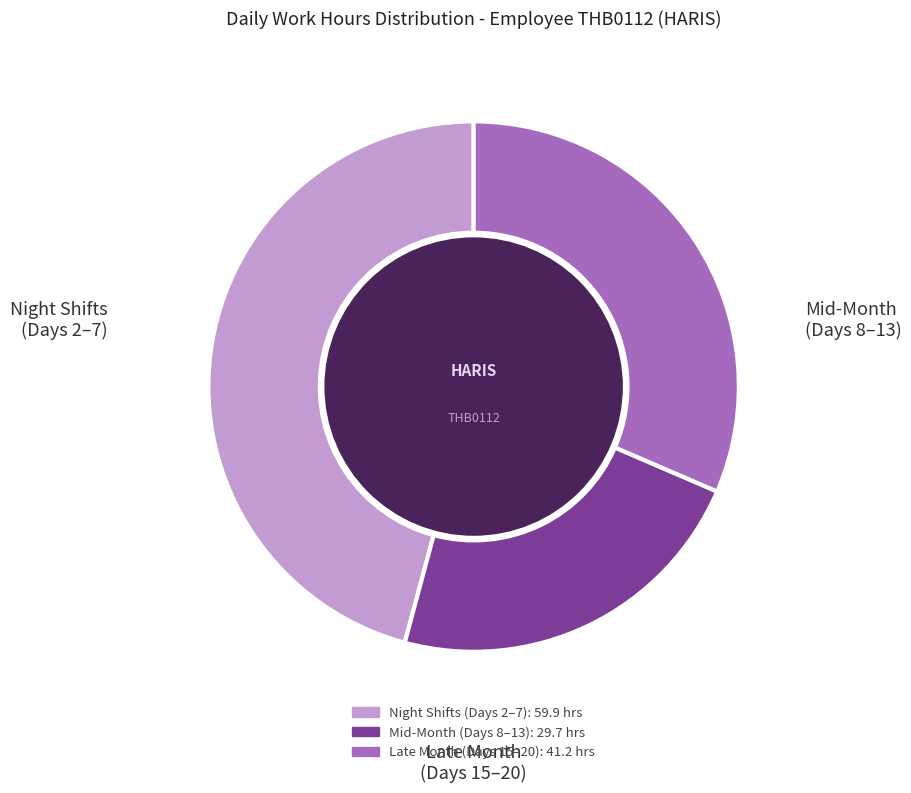

Is there any slice that represents more than half of the pie?

No